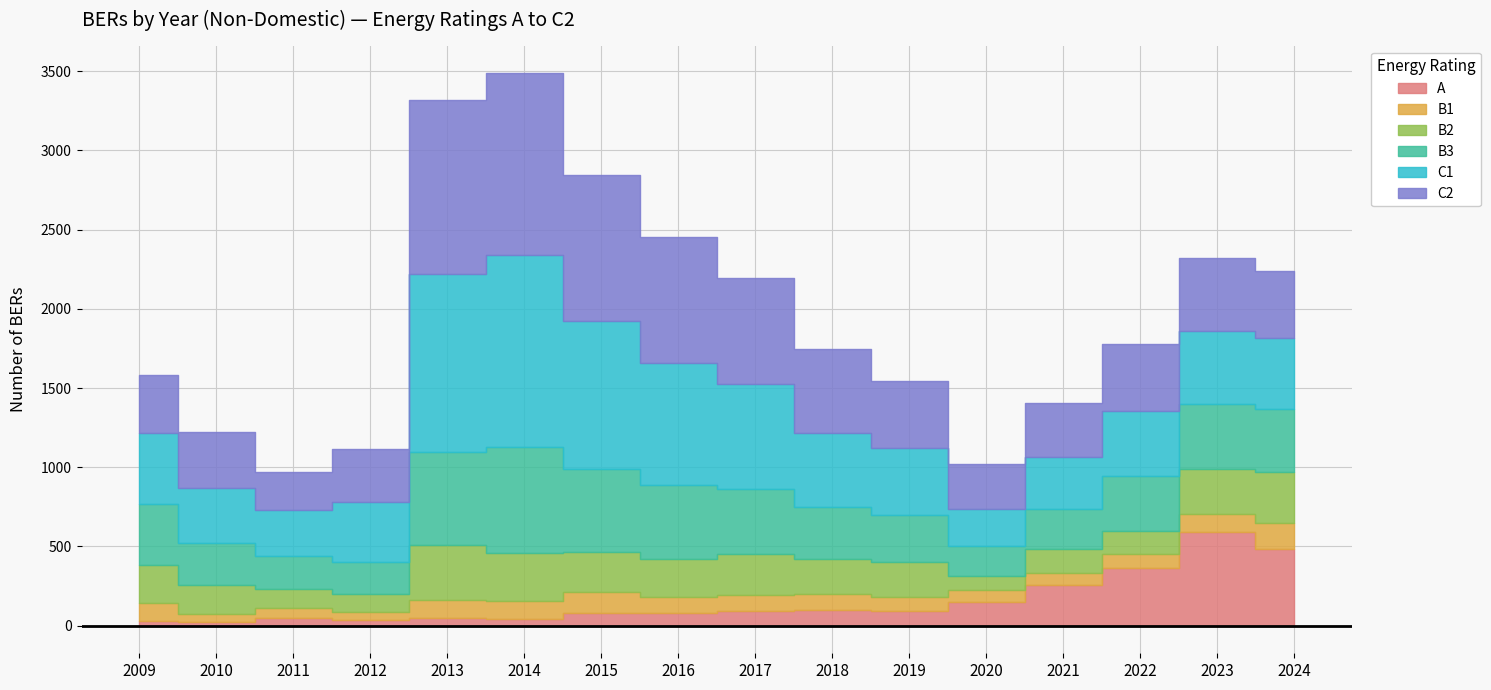

What is the value of the A point at the 6th from the left?

43